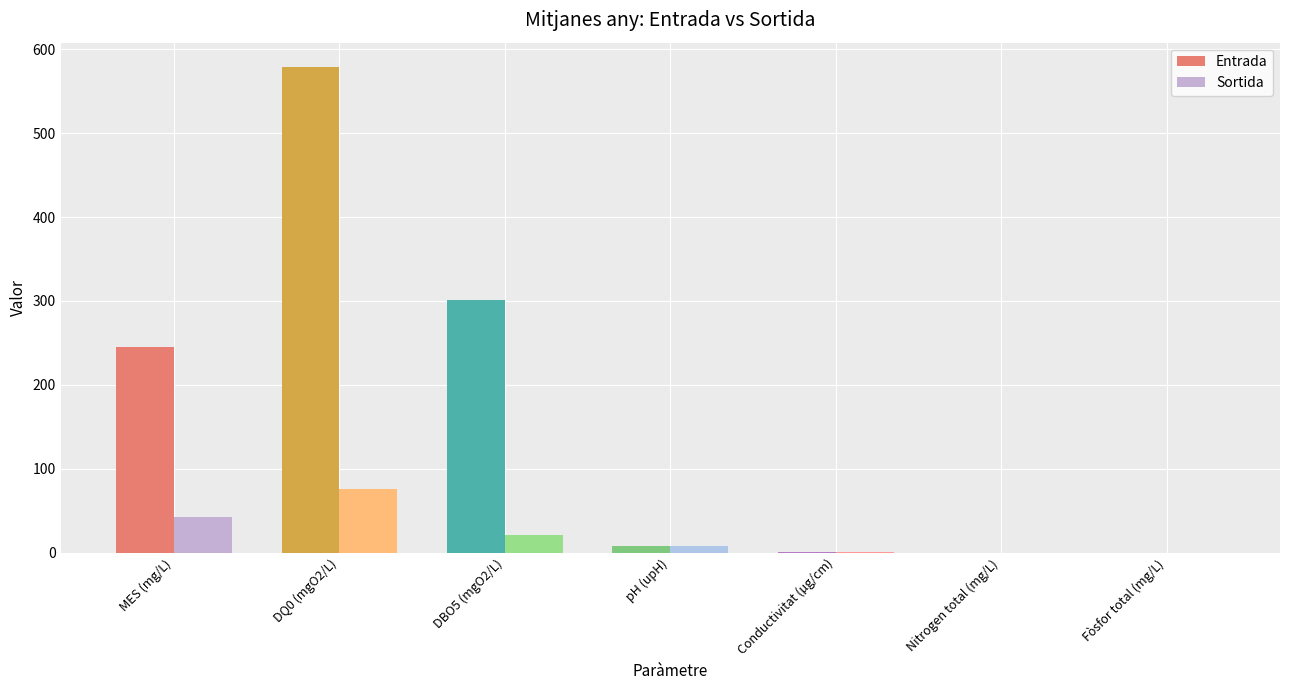

What is the sum of the Entrada values at Fòsfor total (mg/L) and DBO5 (mgO2/L)?

301.0